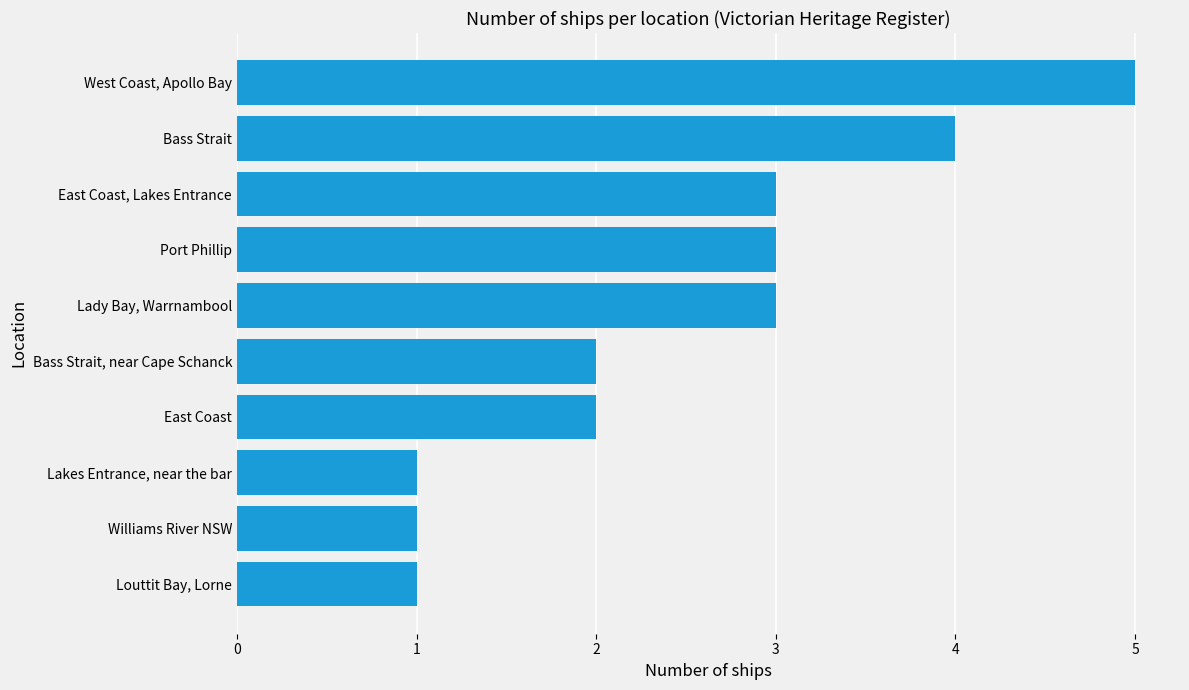

Which label corresponds to the largest value in the chart?

West Coast, Apollo Bay